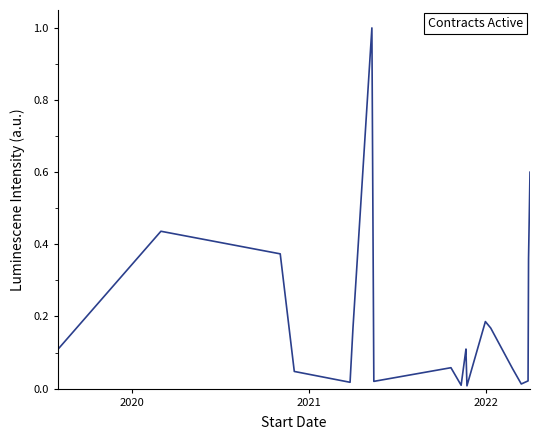

Is this an area chart (filled region under the line)?

No